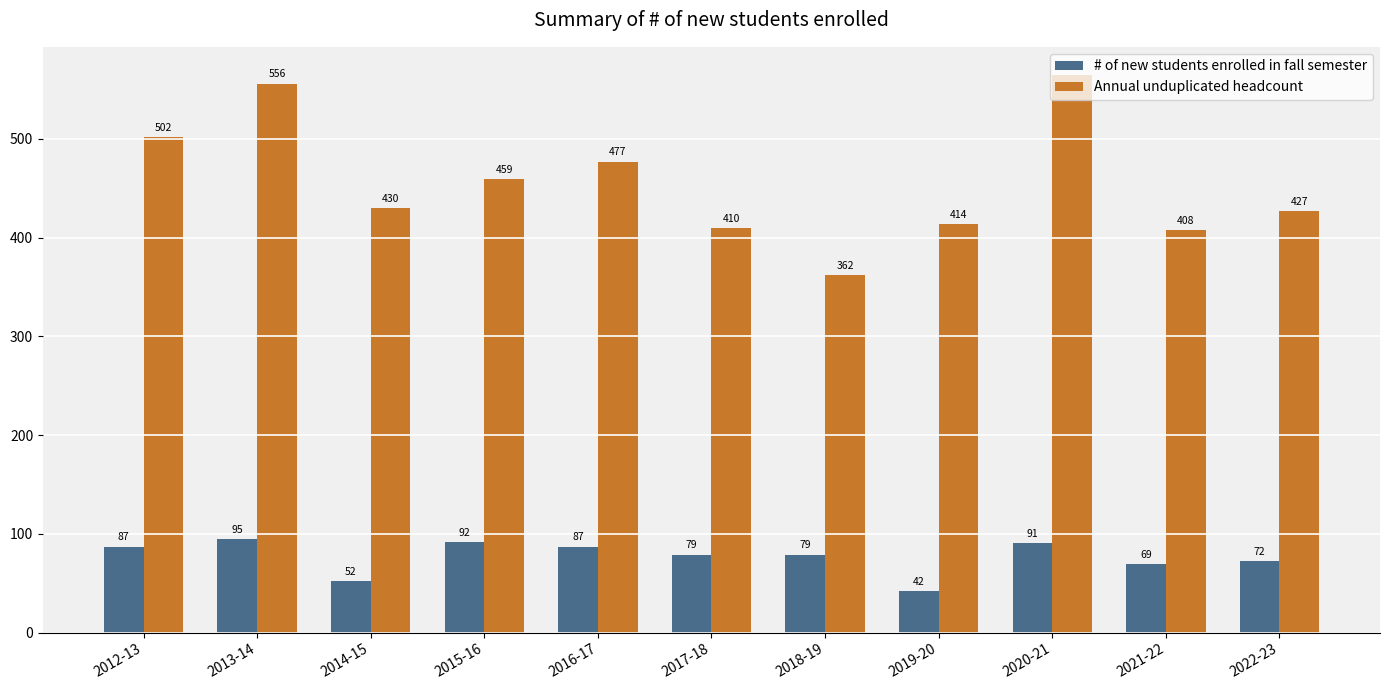

Which series has the largest total across all categories?

Annual unduplicated headcount